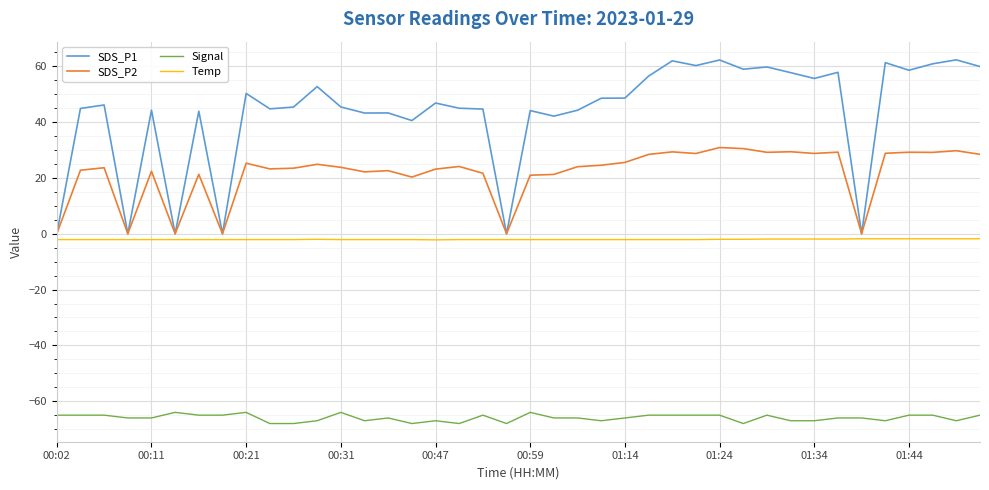

What are all the series names shown in the legend?

SDS_P1, SDS_P2, Signal, Temp